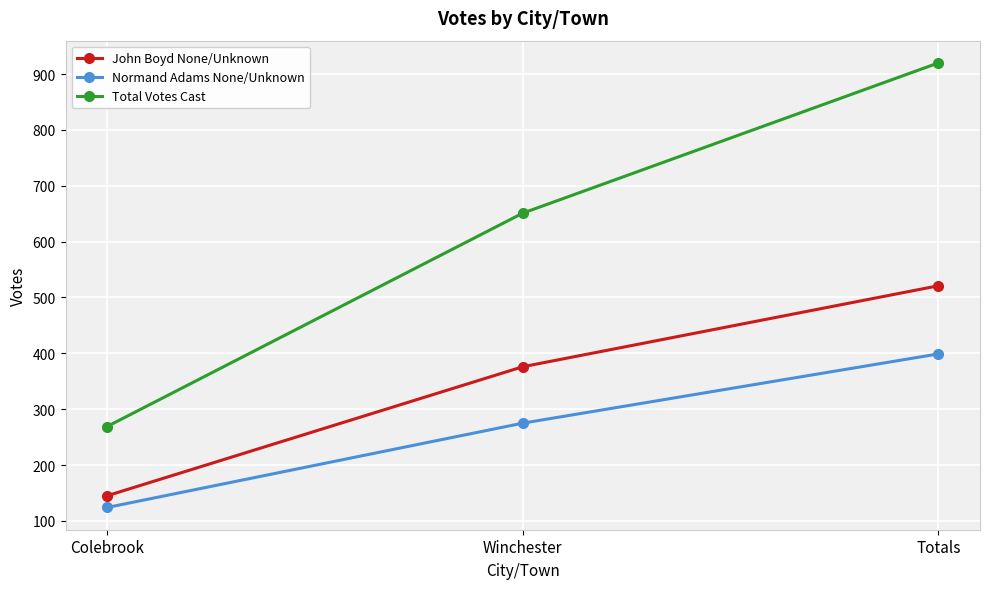

The value of Total Votes Cast at Totals is 920. True or false?

True